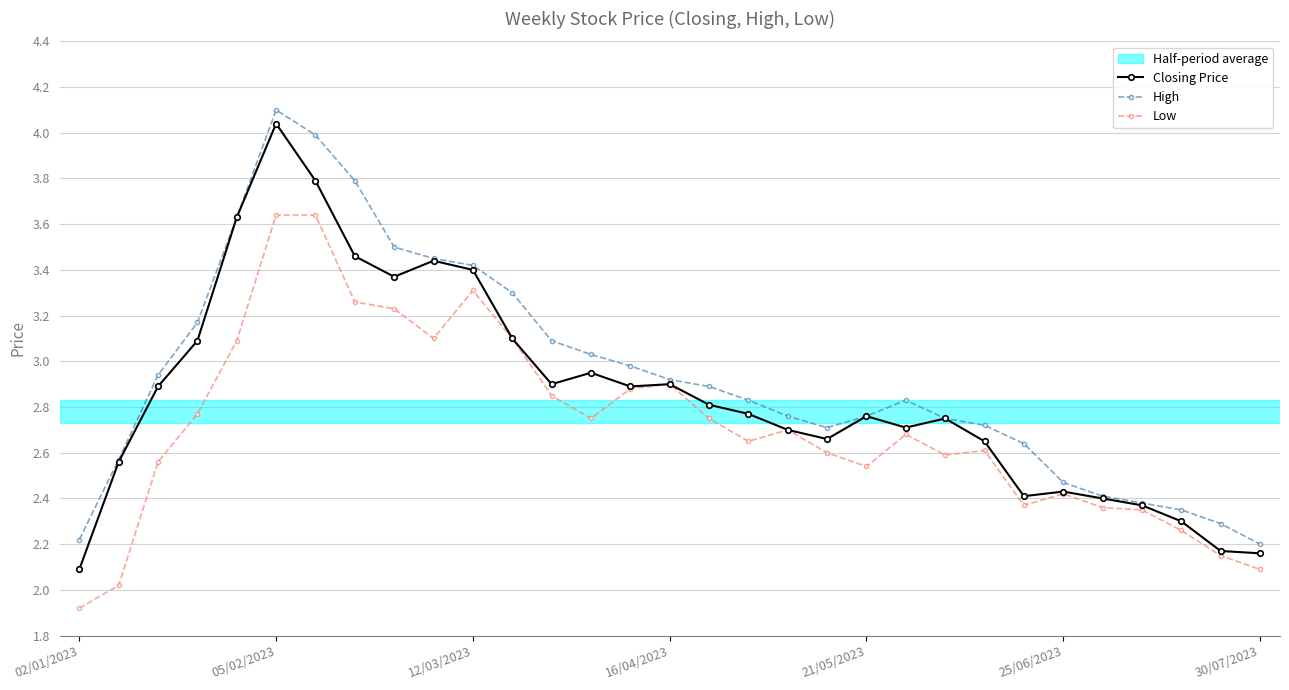

Count the number of categories in the chart.

31